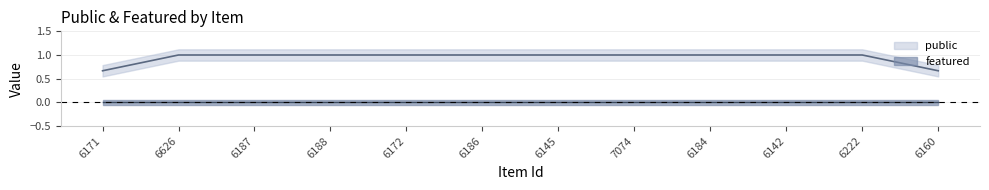

The featured series shows 0 at 6188. True or false?

True